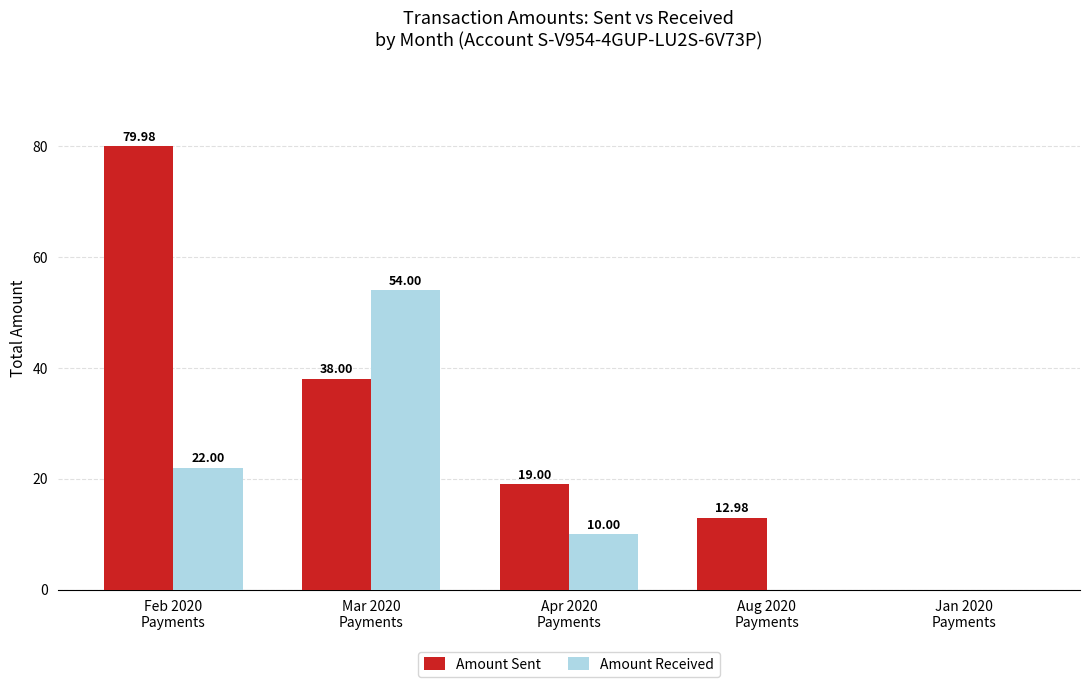

Is it true that Amount Received equals 84.2 at Mar 2020
Payments?

False